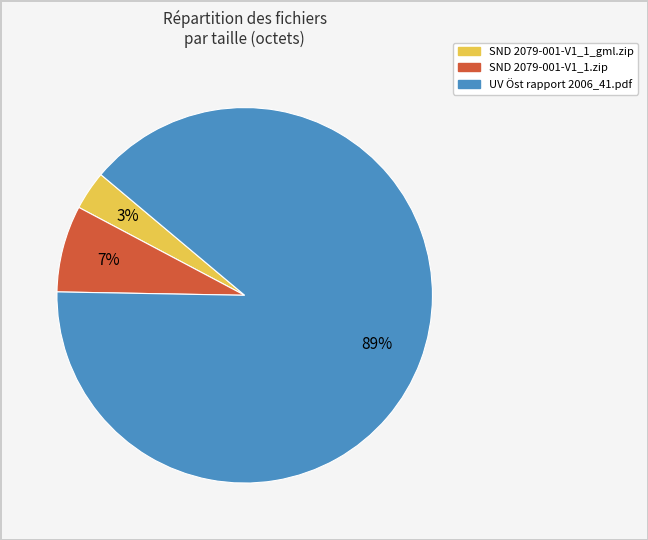

What percentage is the SND 2079-001-V1_1.zip slice, to the nearest percent?

7%